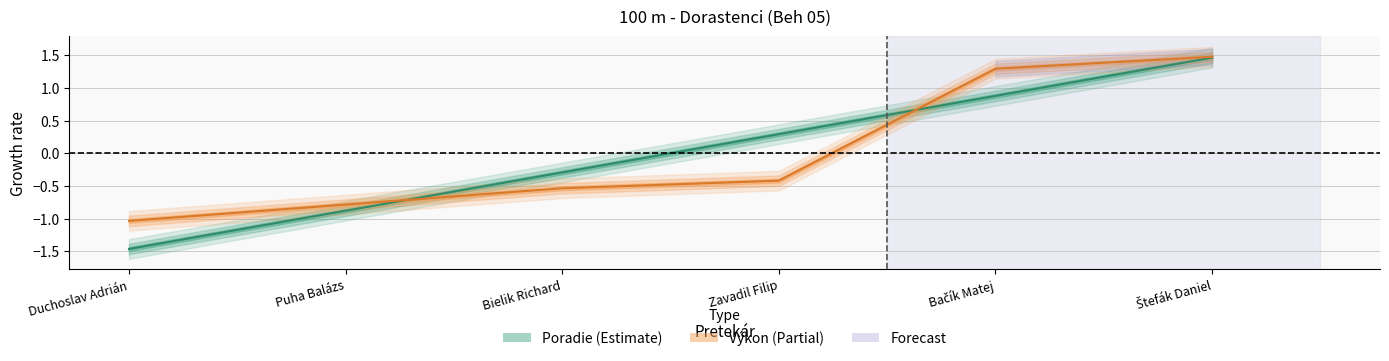

Reading left to right, transcribe all the data shown in this chart.

Poradie: -1.5	-0.9	-0.3	0.3	0.9	1.5
Výkon: -1.0	-0.8	-0.5	-0.4	1.3	1.5